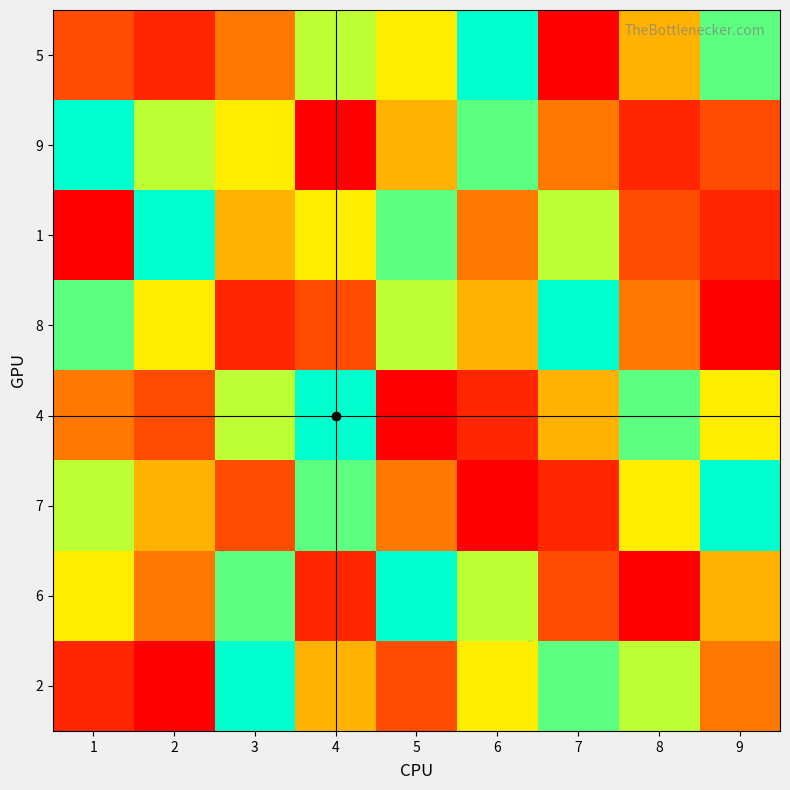

List the series in order of their peak value, lowest first.

5, 9, 1, 8, 4, 7, 6, 2